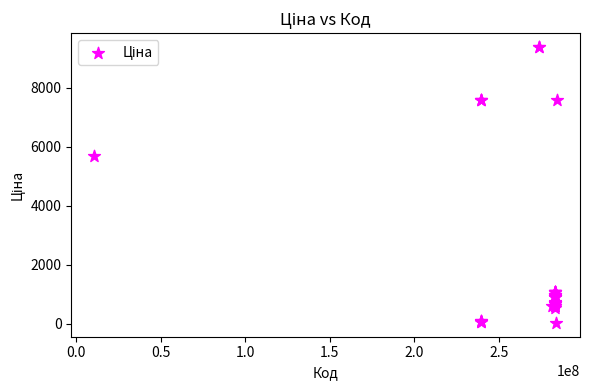

What Y value in the scatter plot is closest to 4708?

5673.8